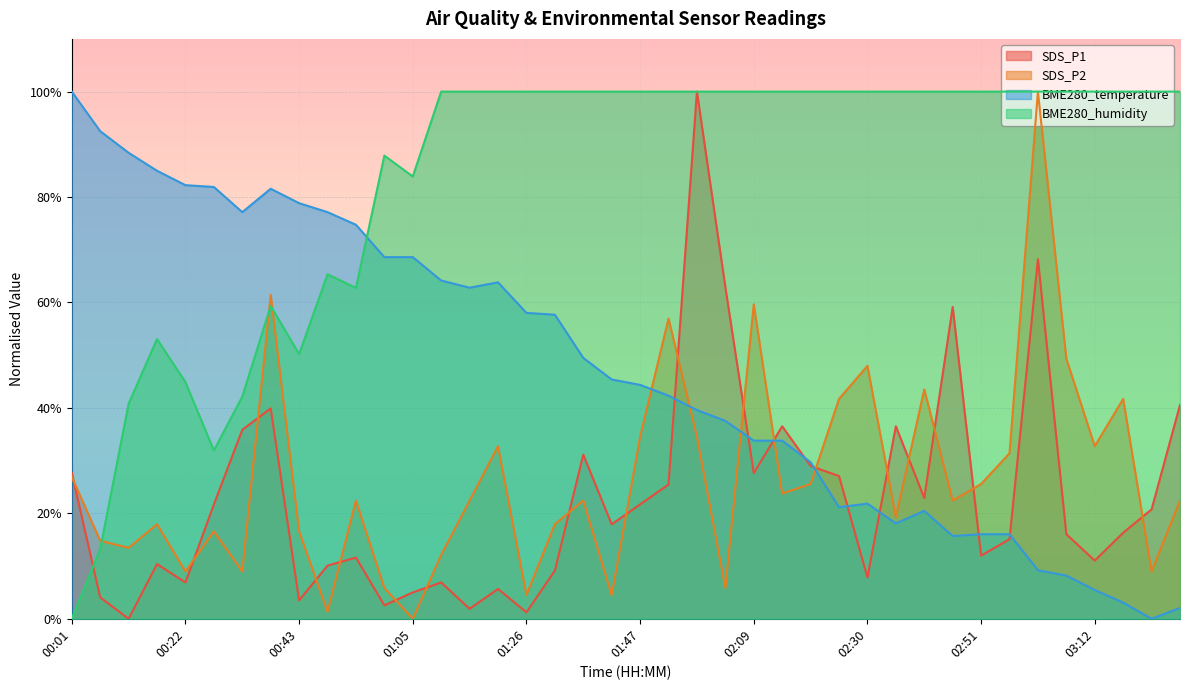

Reading right to left, list all the values displayed in this chart.

SDS_P1: 03:28=40.6	03:23=20.8	03:18=16.3	03:12=11.0	03:07=16.0	03:02=68.2	02:57=15.1	02:51=12.0	02:46=59.2	02:41=22.9	02:35=36.5	02:30=7.8	02:25=27.1	02:19=29.0	02:14=36.5	02:09=27.6	02:03=62.9	01:58=100.0	01:53=25.5	01:47=21.7	01:42=17.9	01:37=31.1	01:31=9.2	01:26=1.2	01:21=5.7	01:15=1.9	01:10=6.9	01:05=5.0	00:59=2.5	00:54=11.6	00:49=10.1	00:43=3.5	00:38=39.9	00:33=35.8	00:27=21.7	00:22=6.9	00:17=10.4	00:11=0.0	00:06=4.1	00:01=27.6
SDS_P2: 03:28=22.4	03:23=9.0	03:18=41.7	03:12=32.7	03:07=49.3	03:02=100.0	02:57=31.4	02:51=25.6	02:46=22.4	02:41=43.5	02:35=19.3	02:30=48.0	02:25=41.7	02:19=25.6	02:14=23.8	02:09=59.6	02:03=5.8	01:58=34.5	01:53=57.0	01:47=34.5	01:42=4.5	01:37=22.4	01:31=17.9	01:26=4.5	01:21=32.7	01:15=22.4	01:10=12.1	01:05=0.0	00:59=5.8	00:54=22.4	00:49=1.3	00:43=16.6	00:38=61.4	00:33=9.0	00:27=16.6	00:22=9.0	00:17=17.9	00:11=13.5	00:06=14.8	00:01=26.9
BME280_temperature: 03:28=2.0	03:23=0.0	03:18=3.1	03:12=5.5	03:07=8.2	03:02=9.2	02:57=16.0	02:51=16.0	02:46=15.7	02:41=20.5	02:35=18.1	02:30=21.8	02:25=21.2	02:19=29.7	02:14=33.8	02:09=33.8	02:03=37.5	01:58=39.6	01:53=42.3	01:47=44.4	01:42=45.4	01:37=49.5	01:31=57.7	01:26=58.0	01:21=63.8	01:15=62.8	01:10=64.2	01:05=68.6	00:59=68.6	00:54=74.7	00:49=77.1	00:43=78.8	00:38=81.6	00:33=77.1	00:27=81.9	00:22=82.3	00:17=85.0	00:11=88.4	00:06=92.5	00:01=100.0
BME280_humidity: 03:28=100.0	03:23=100.0	03:18=100.0	03:12=100.0	03:07=100.0	03:02=100.0	02:57=100.0	02:51=100.0	02:46=100.0	02:41=100.0	02:35=100.0	02:30=100.0	02:25=100.0	02:19=100.0	02:14=100.0	02:09=100.0	02:03=100.0	01:58=100.0	01:53=100.0	01:47=100.0	01:42=100.0	01:37=100.0	01:31=100.0	01:26=100.0	01:21=100.0	01:15=100.0	01:10=100.0	01:05=83.9	00:59=87.9	00:54=62.8	00:49=65.3	00:43=50.2	00:38=59.3	00:33=42.2	00:27=31.9	00:22=44.9	00:17=53.1	00:11=40.8	00:06=13.2	00:01=0.0